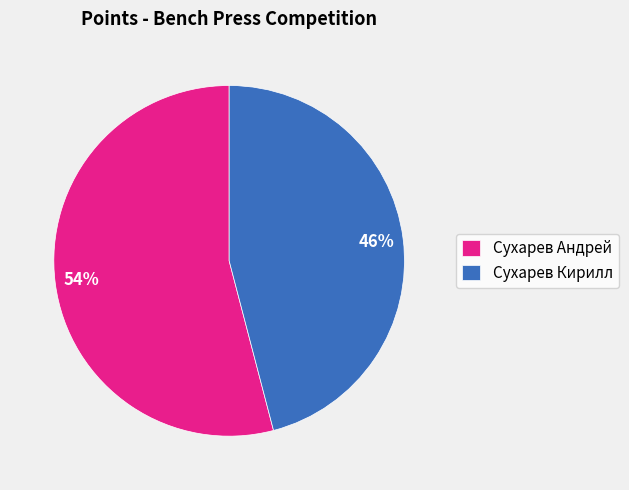

Combined, do Сухарев Андрей and Сухарев Кирилл account for over 50%?

Yes